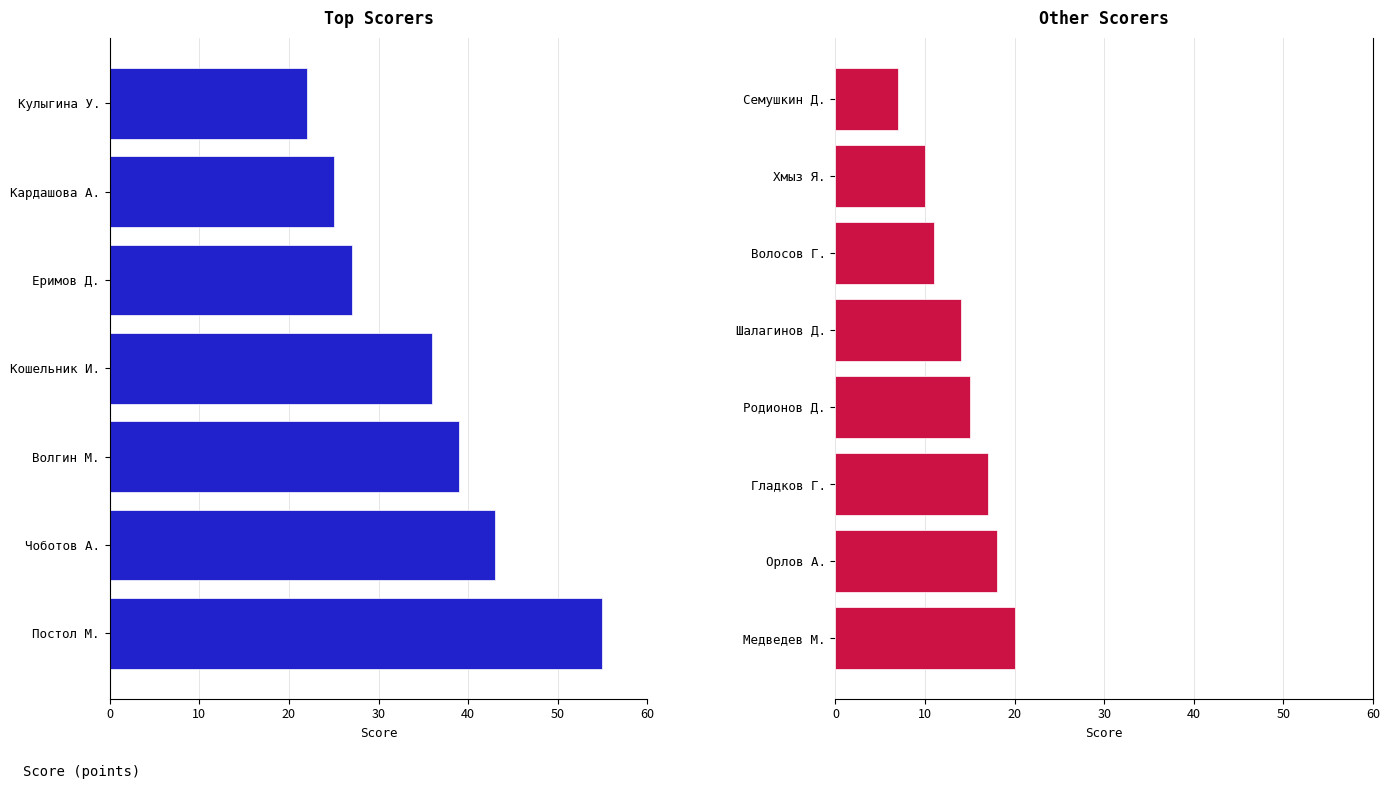

How many values exceed 20?

7